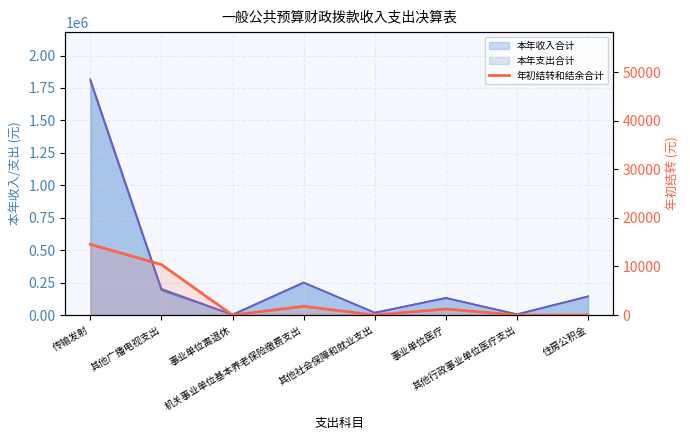

Does the chart have visible grid lines?

Yes